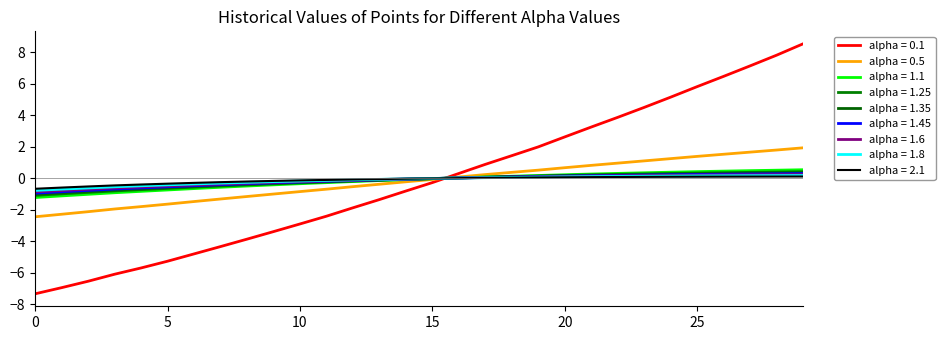

How many lines are shown in the chart?

9